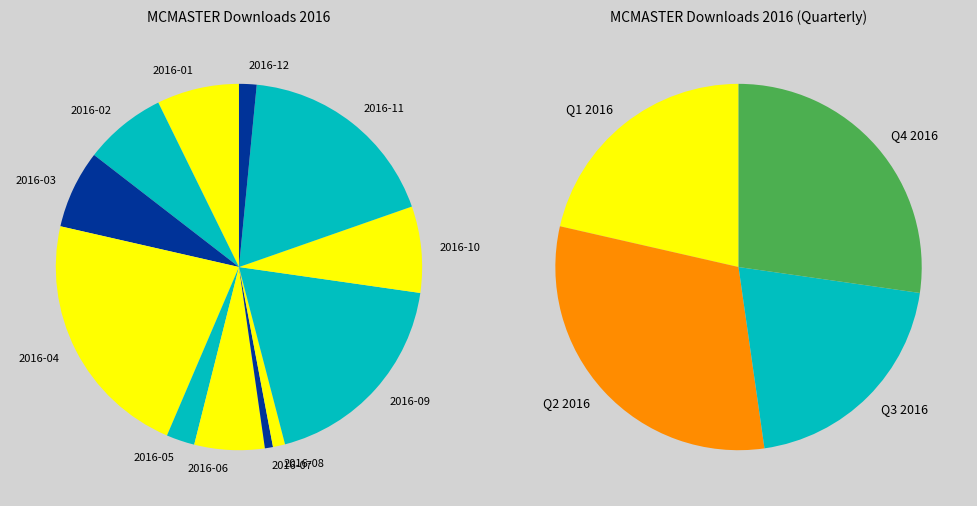

Combined, do 2016-02 and 2016-10 account for over 50%?

No